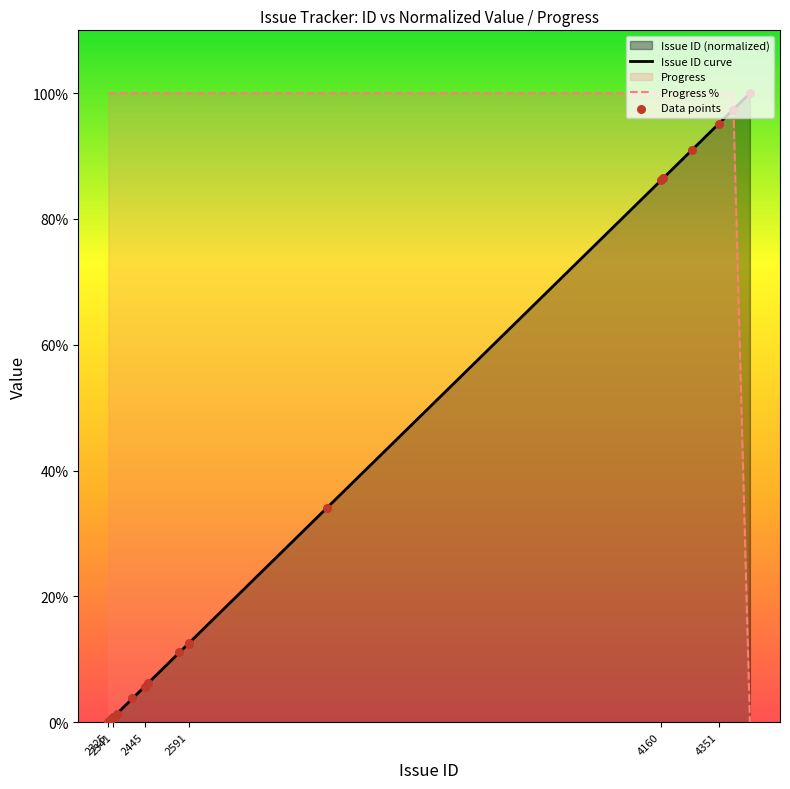

Which series has the largest total across all categories?

Progress %